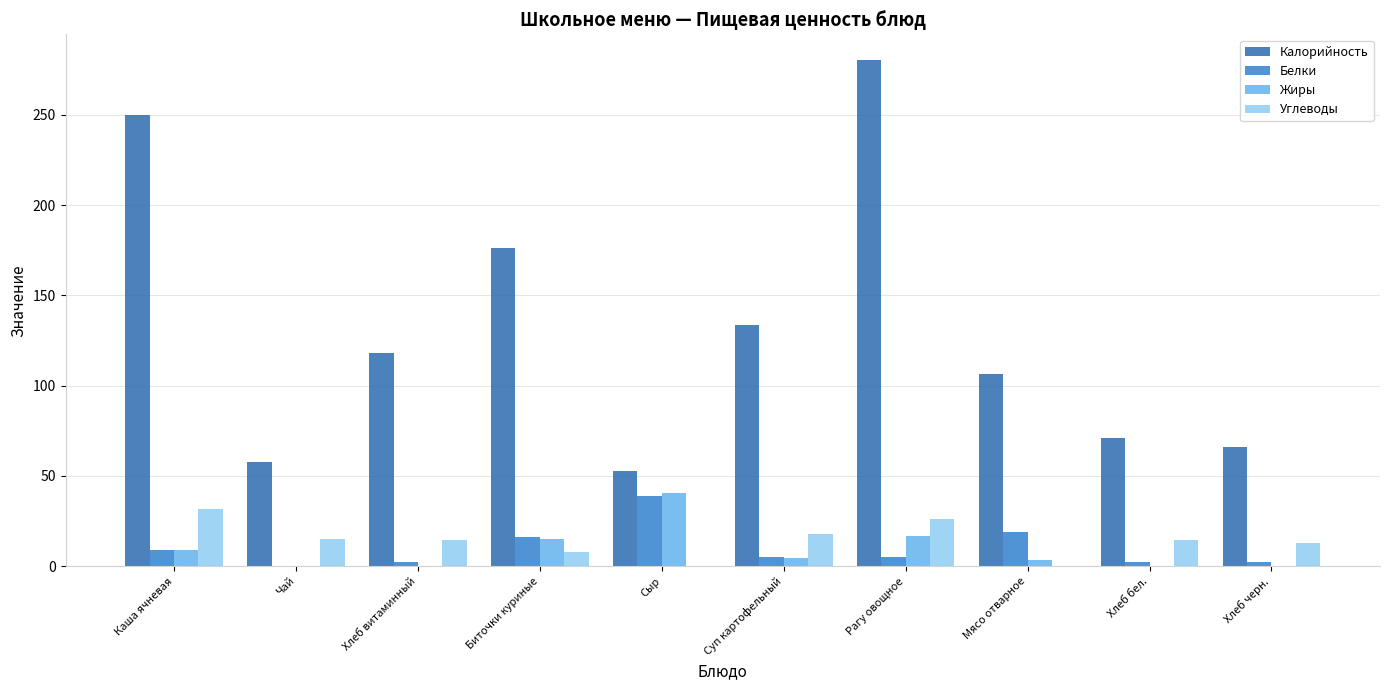

How many series are shown in this chart?

4